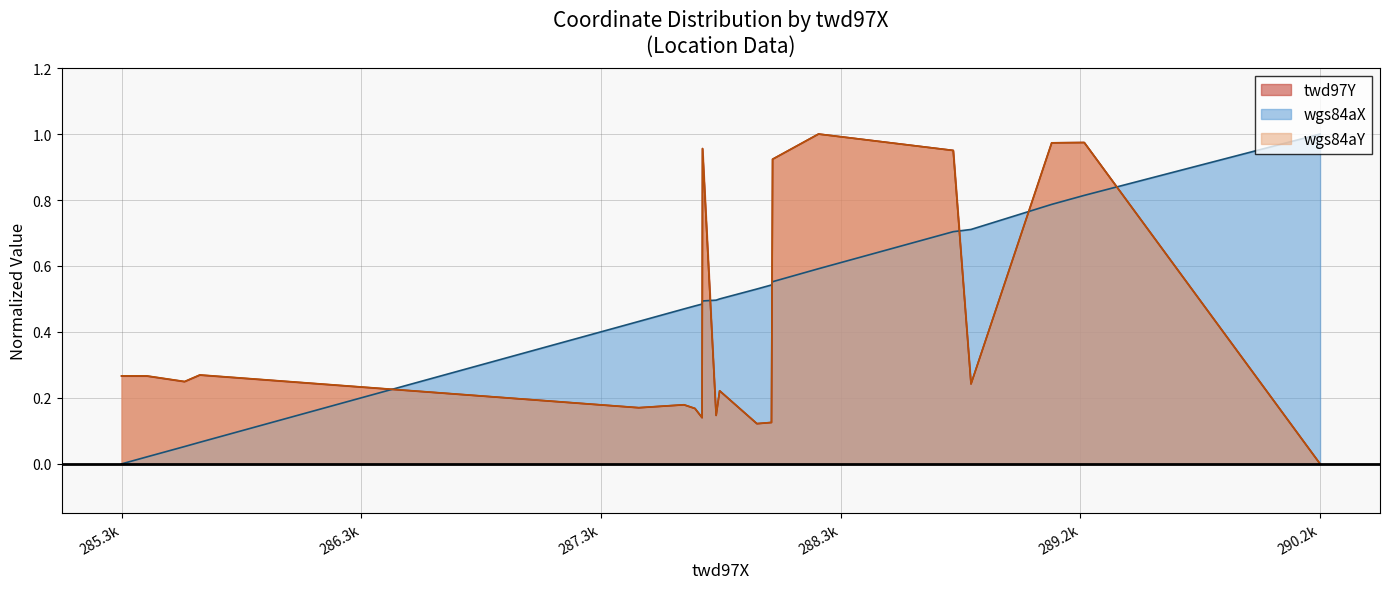

Which series has the largest total across all categories?

wgs84aX